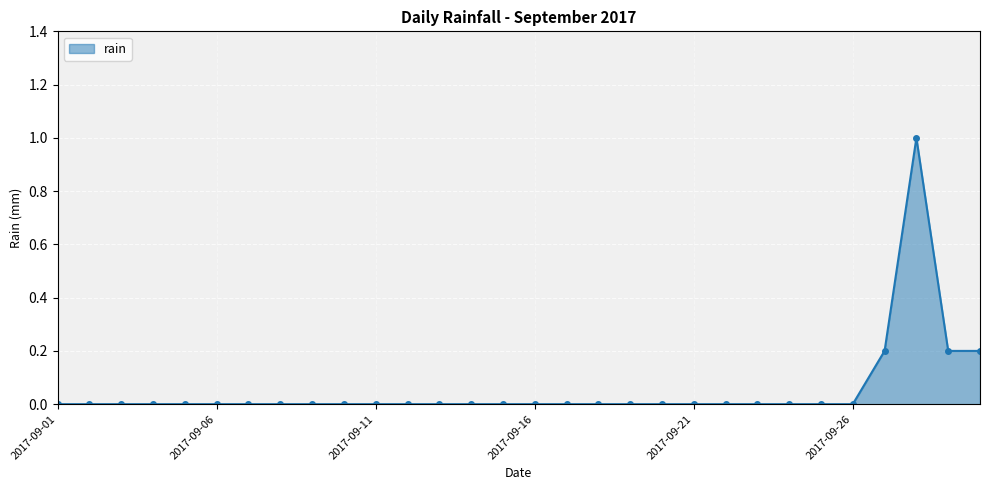

What is the difference between the maximum and second lowest values?

1.0